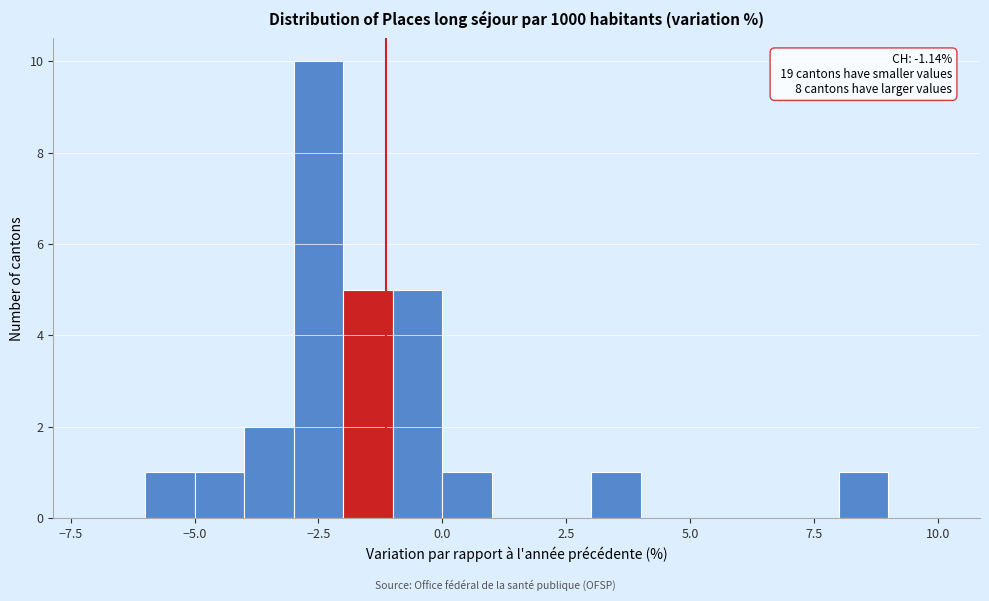

Around what value on the x-axis is the tallest bar? Give the approximate position of its centre, as read against the axis.

-2.5